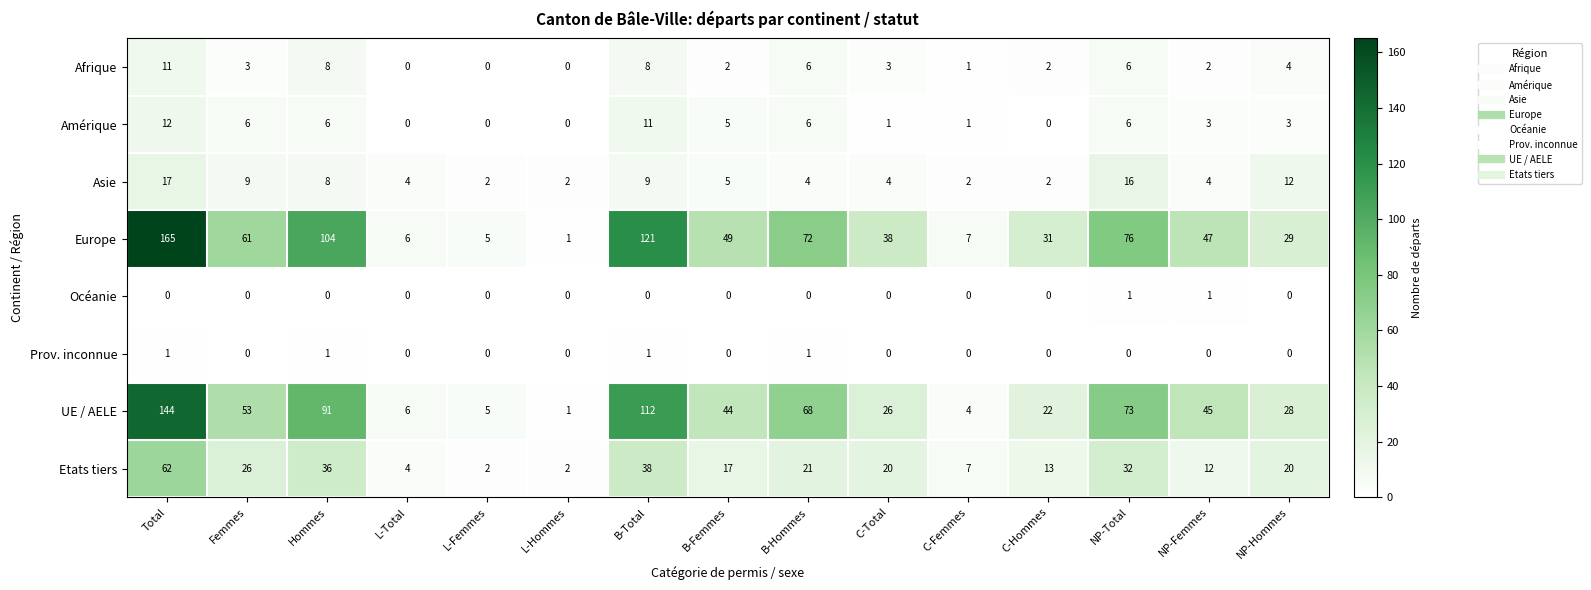

The Prov. inconnue series shows 2 at B-Total. True or false?

False